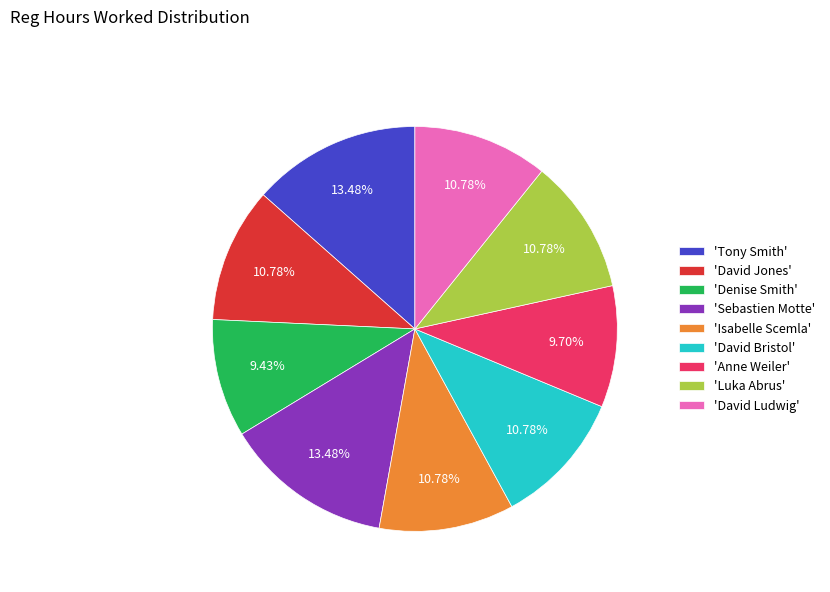

Which has a higher value, 'Luka Abrus' or 'Tony Smith'?

'Tony Smith'